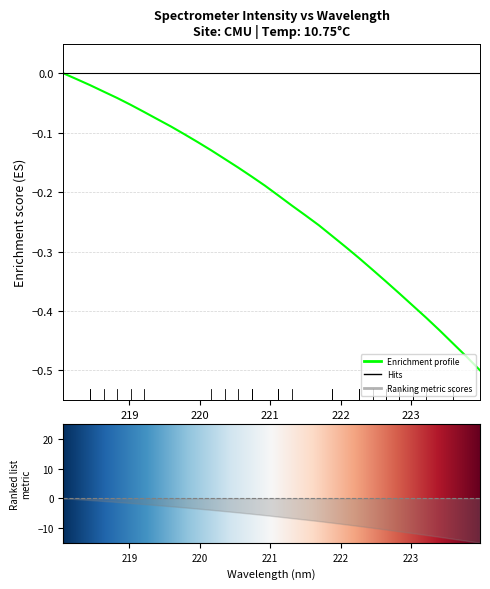

Does the chart display data point markers on the line(s)?

No